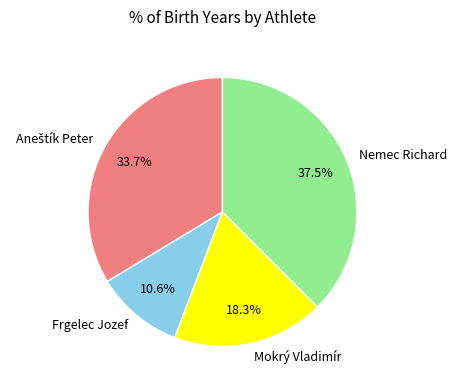

True or false: Frgelec Jozef accounts for 1% of the total.

False